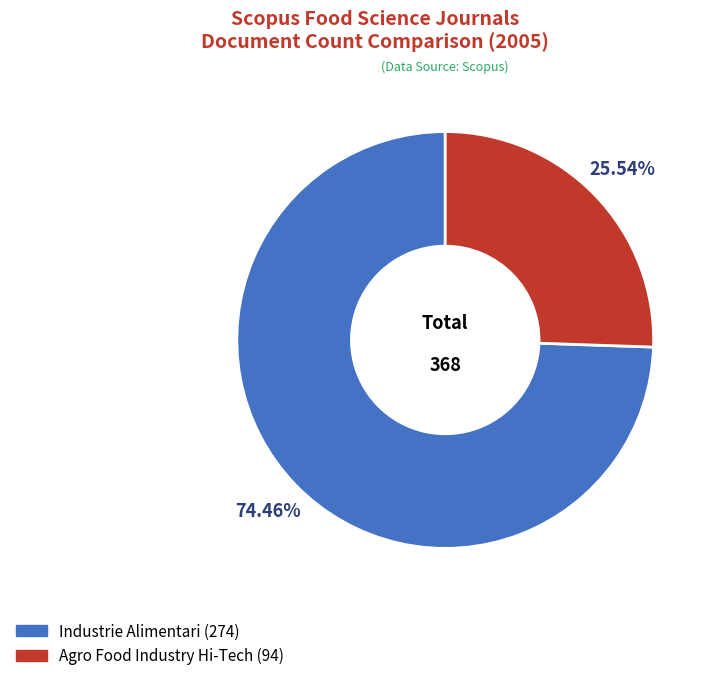

Which category accounts for the majority?

Industrie Alimentari